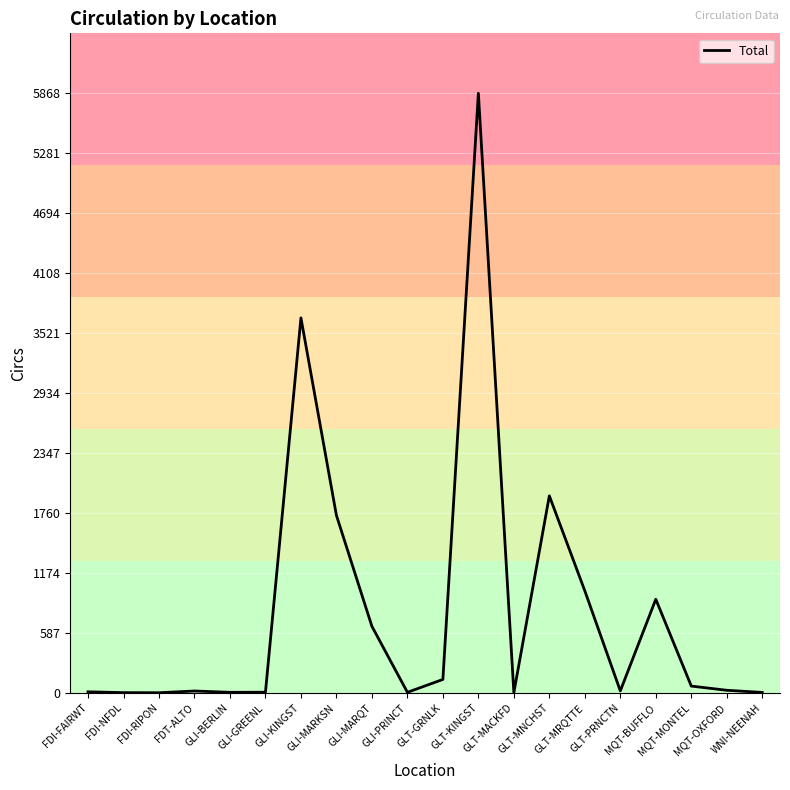

What is the change in value from FDI-NFDL to GLT-PRNCTN?

+17